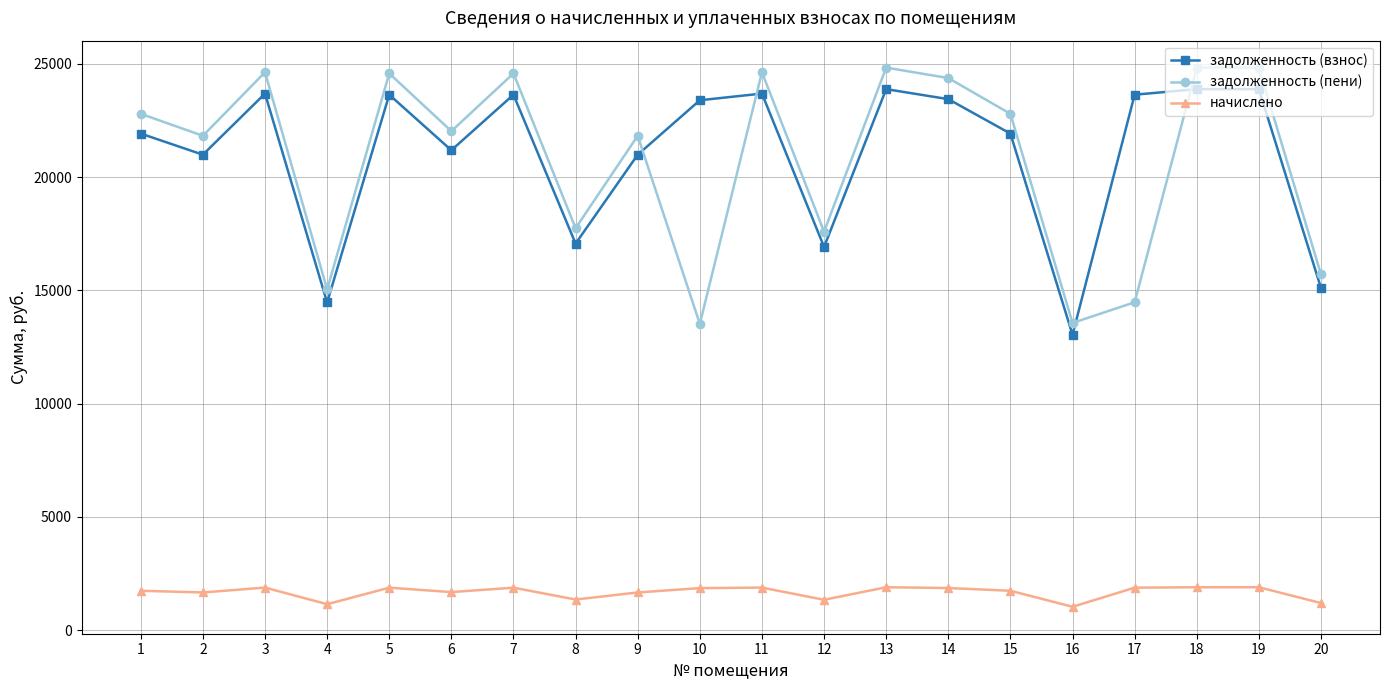

Rank the series by their maximum value, from highest to lowest.

задолженность (пени), задолженность (взнос), начислено